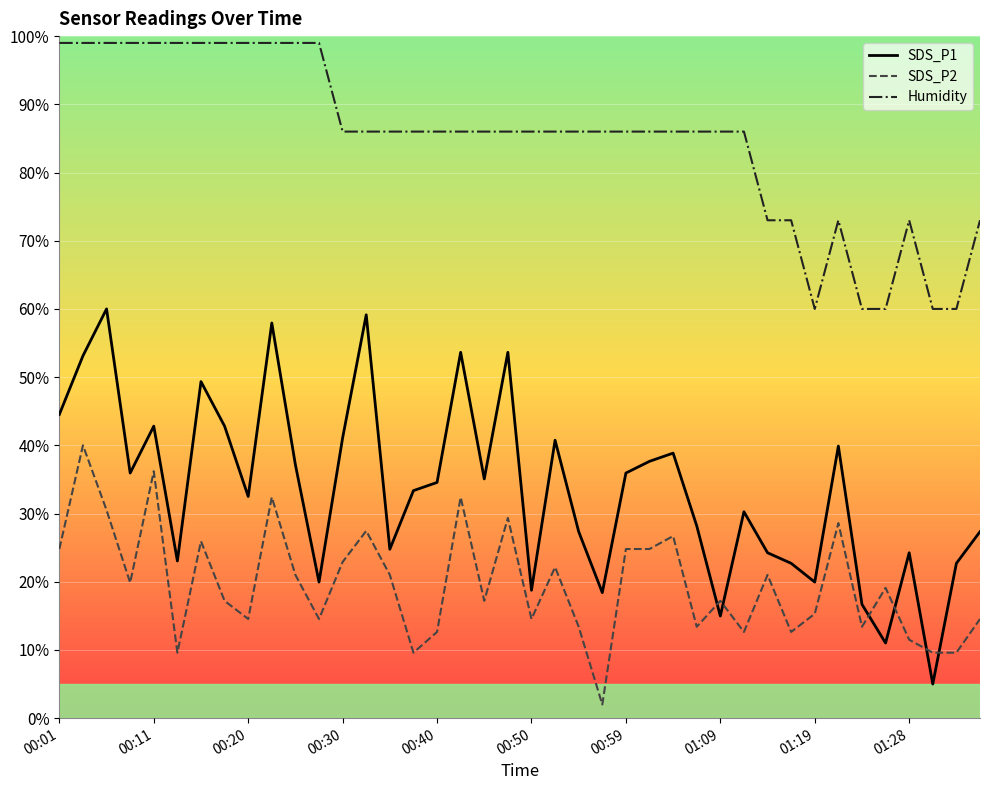

Which series has the largest range (max minus min)?

SDS_P1